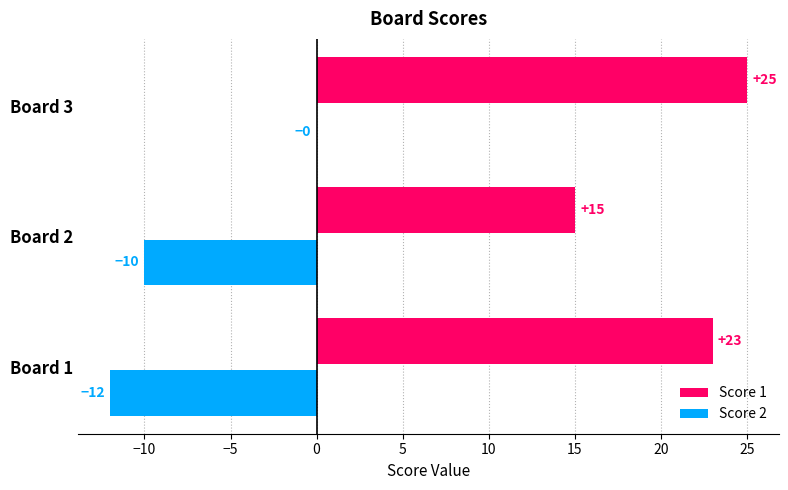

At which label is Score 1 closest to 20?

Board 1